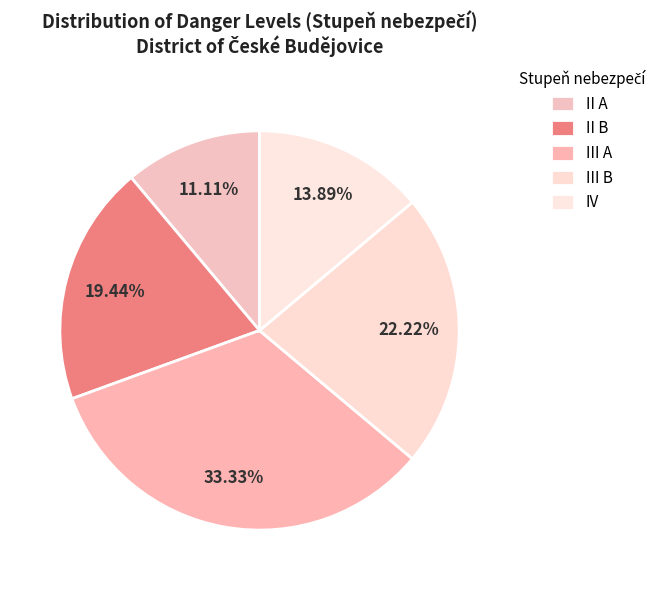

Does III A represent more than half of the total?

No